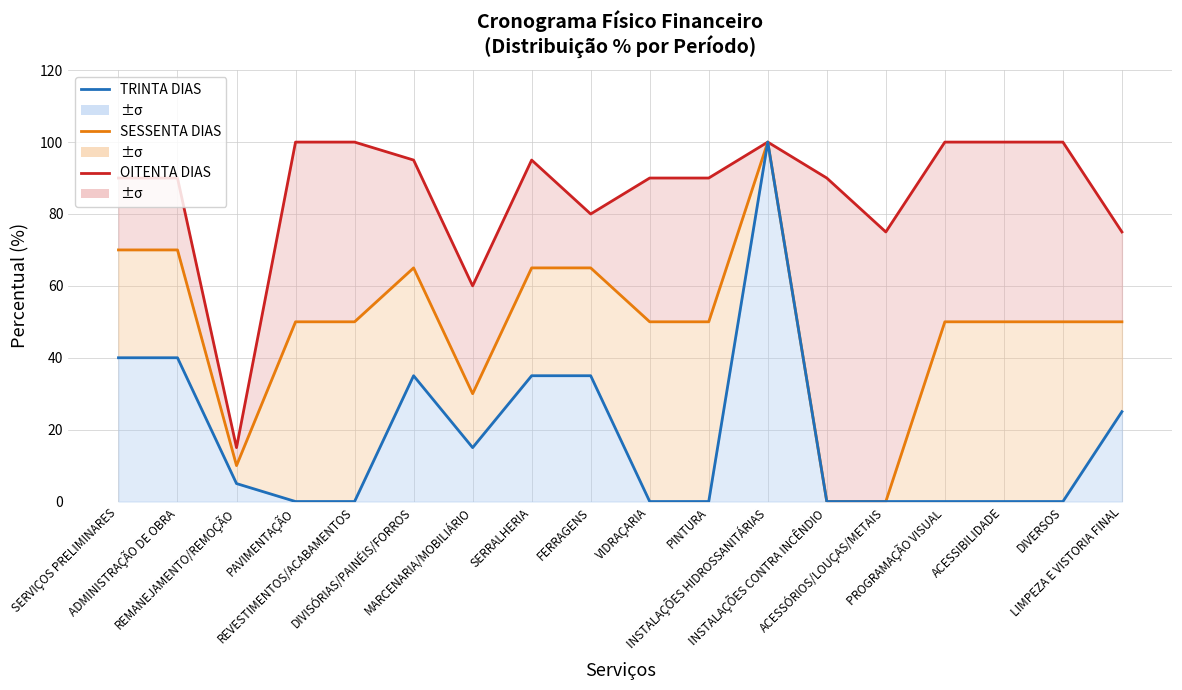

Is it true that OITENTA DIAS equals 100 at REVESTIMENTOS/ACABAMENTOS?

True